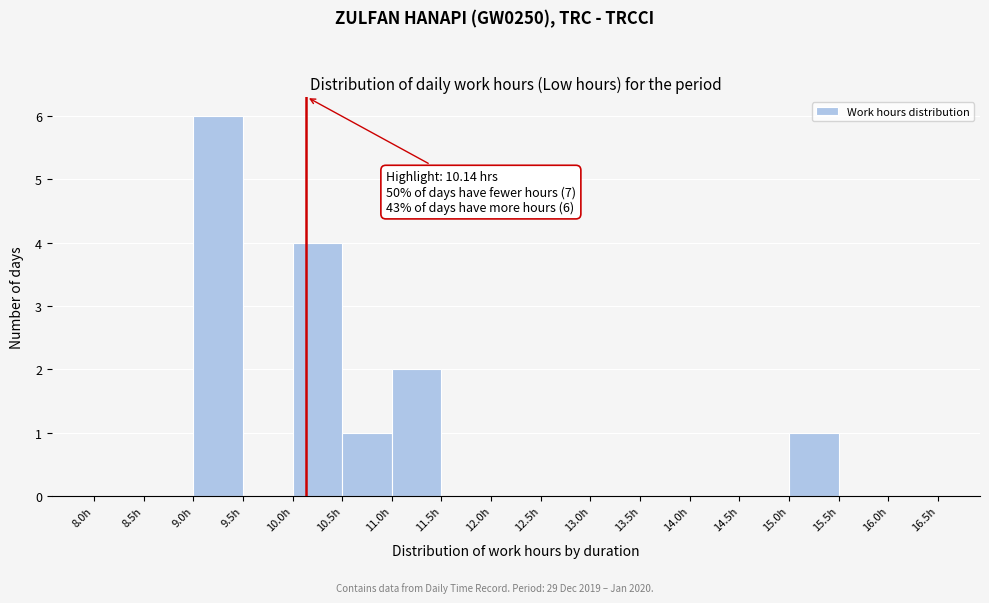

Over which range of the x-axis is the bar tallest?

9.0 to 9.5